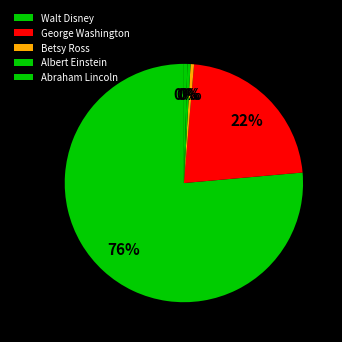

Between Abraham Lincoln and Albert Einstein, which is larger?

Abraham Lincoln